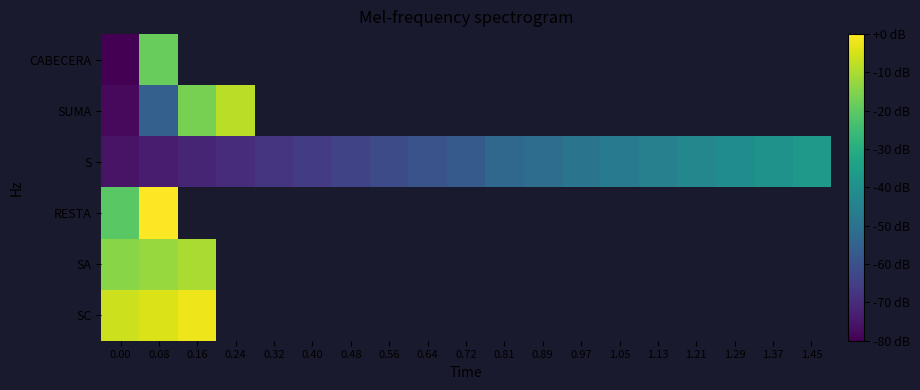

Which series has the largest range (max minus min)?

SUMA